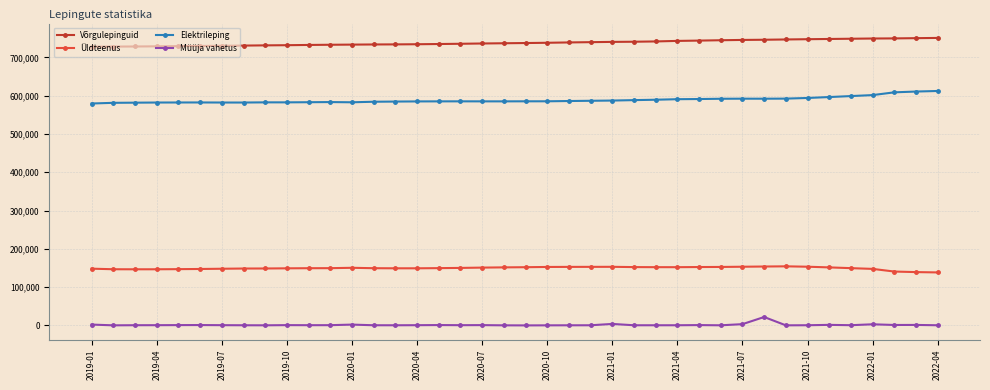

True or false: Elektrileping and Üldteenus intersect in this chart.

False